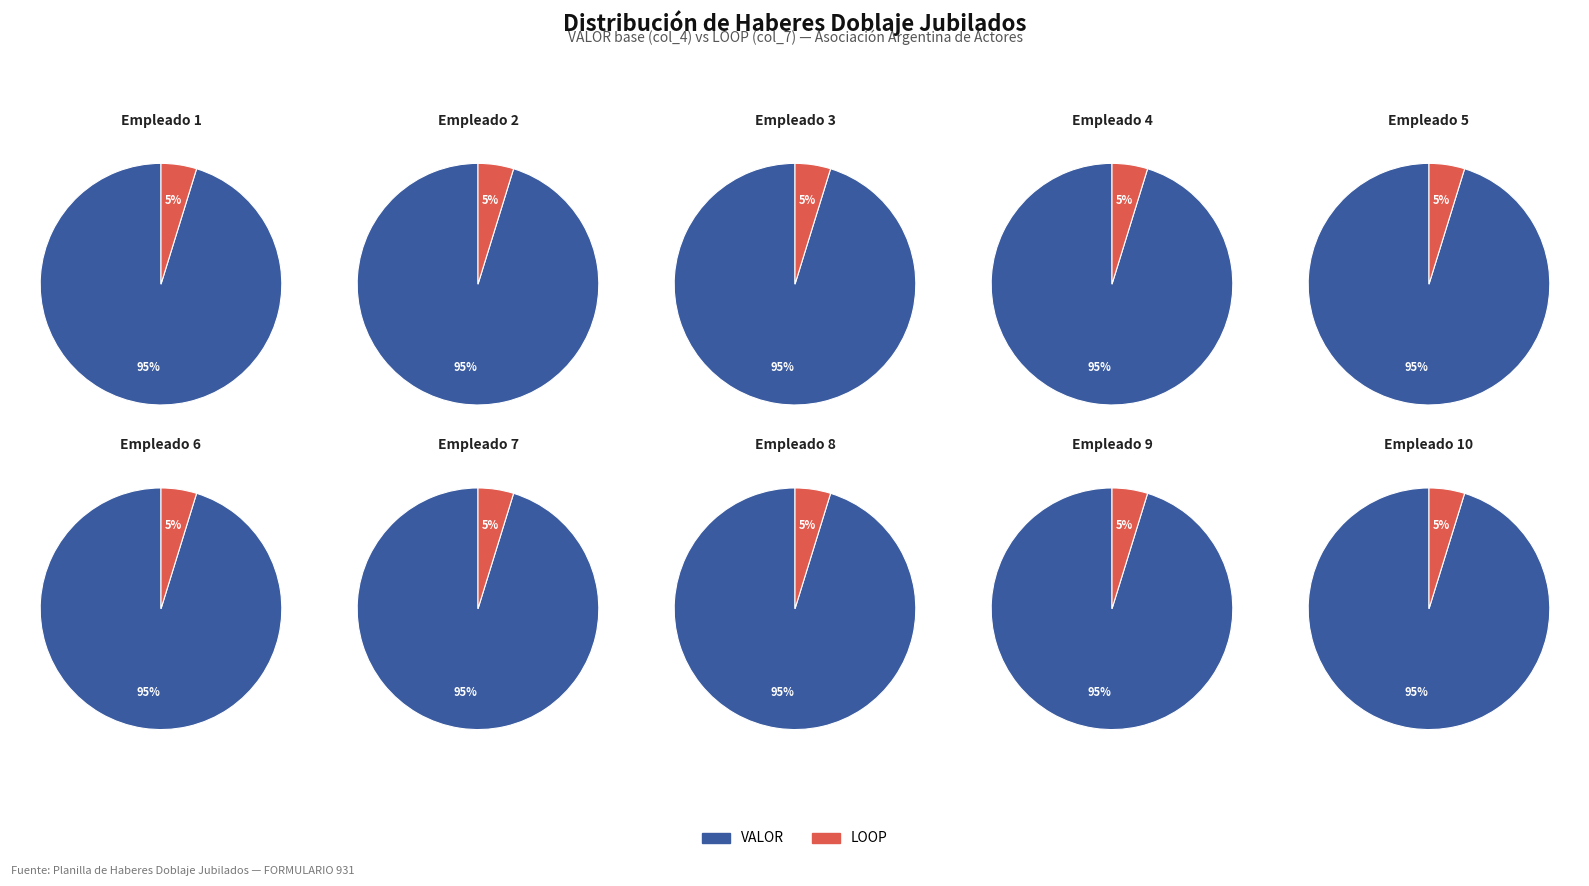

How much of the chart is everything except 7?

90.0%